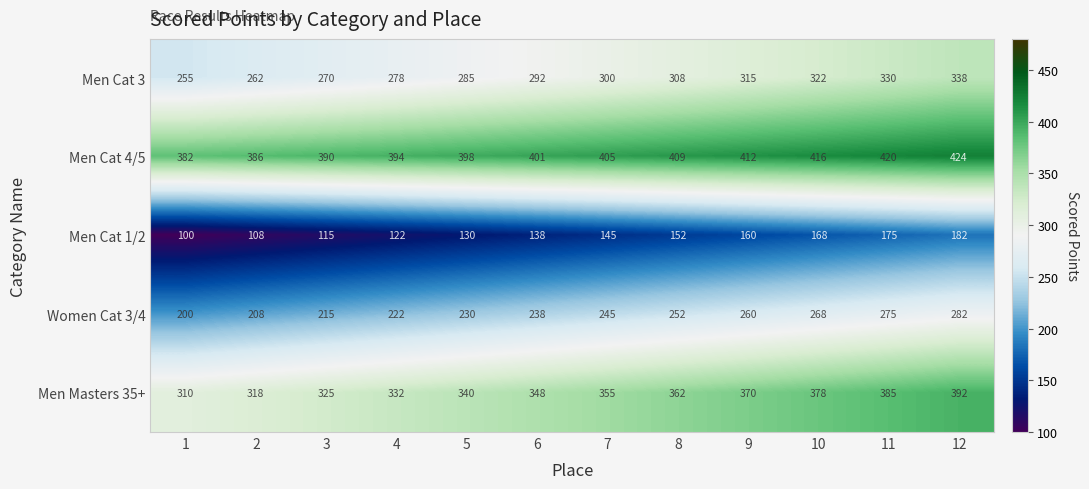

What is the difference between the Men Cat 4/5 values at 9 and 12?

12